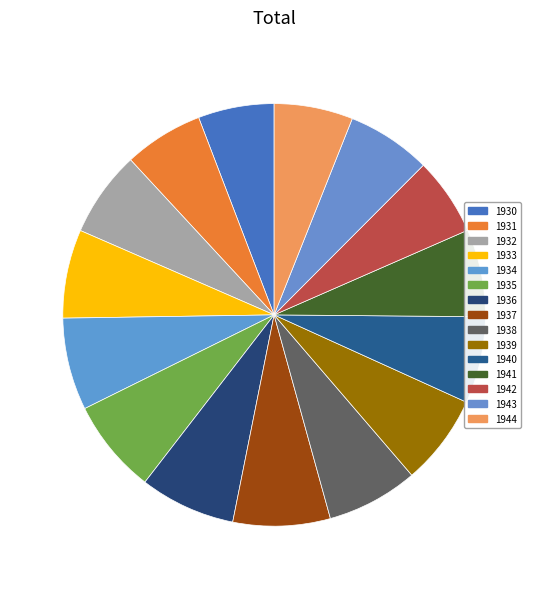

To the nearest percent, what percentage of the pie is 1931?

6%